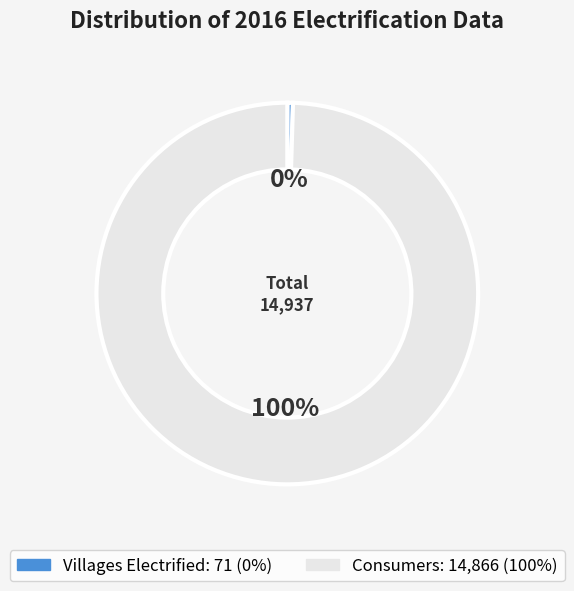

Which slice is the smallest?

Villages Electrified